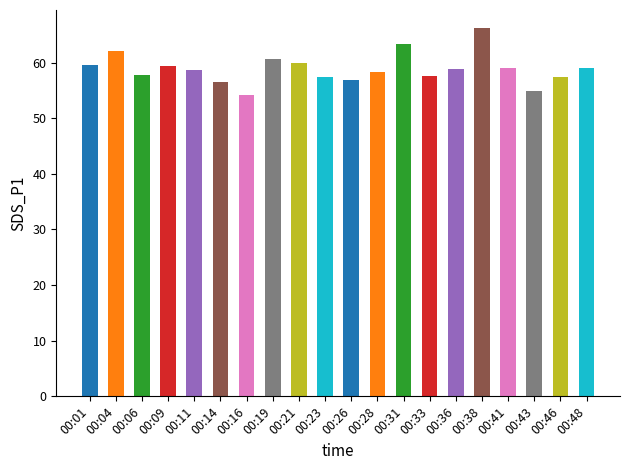

What is the change in value from 00:26 to 00:36?

+2.1